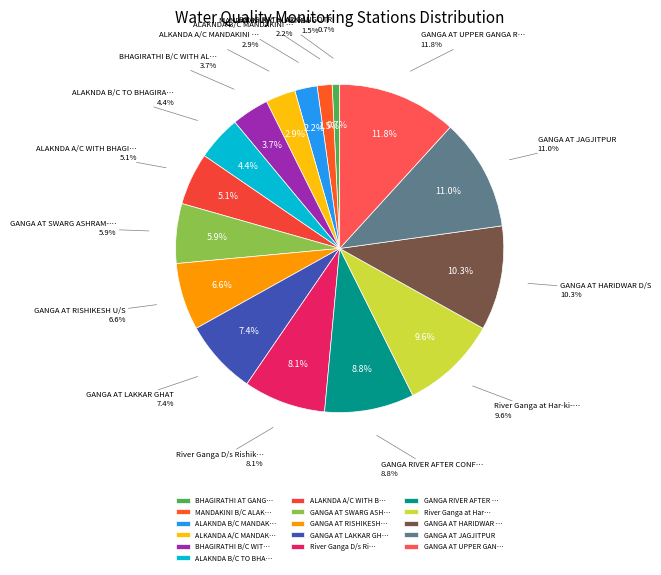

Count the number of slices in the pie.

16